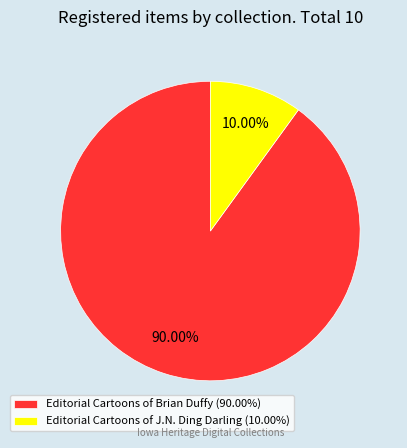

Which slice is the largest?

Editorial Cartoons of Brian Duffy (90.00%)